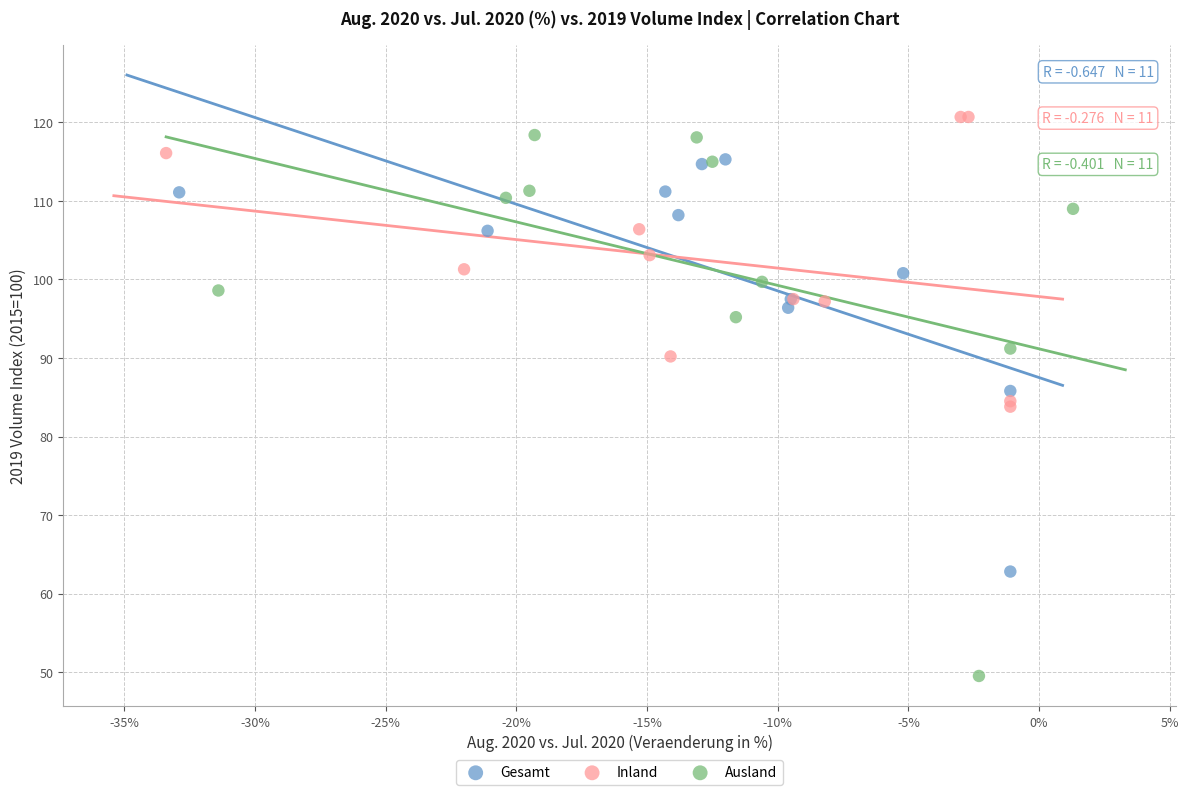

Which series reaches the minimum Y coordinate?

Ausland